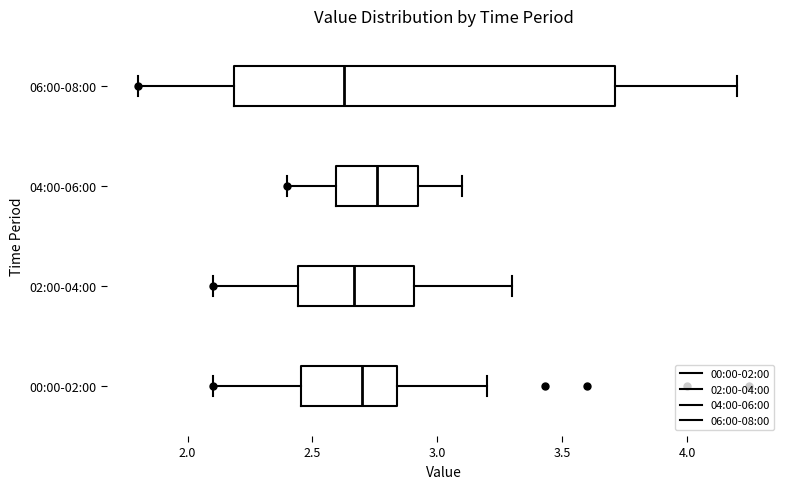

Which box's median line is the furthest to the right?

04:00-06:00